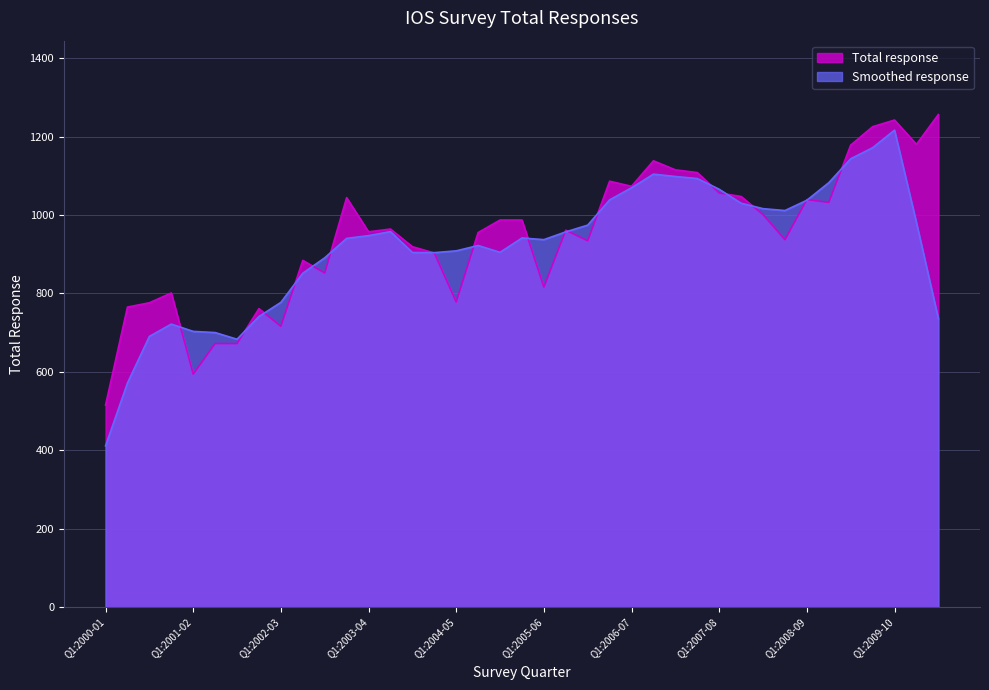

What is the change in value from Q3:2000-01 to Q2:2006-07?

+362